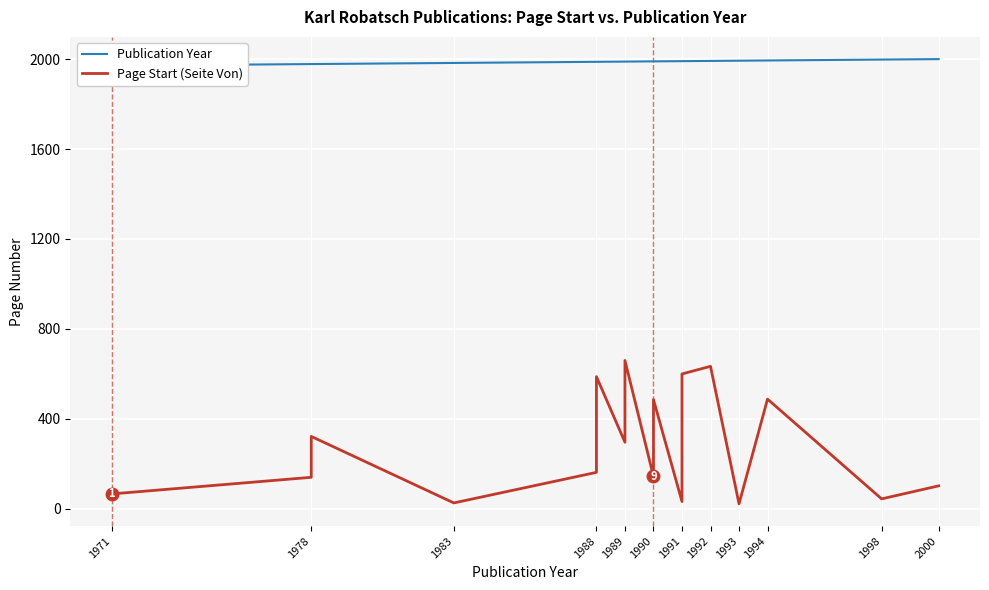

Is the value of Page Start (Seite Von) at 1994 greater than the value of Publication Year at 1990?

No